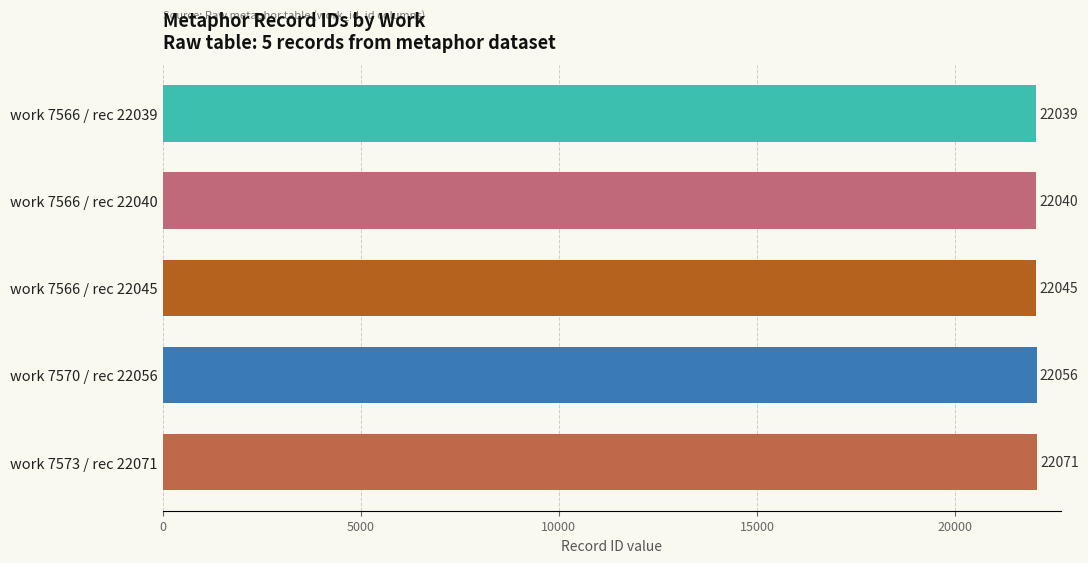

The chart shows a value of 22039 at work 7566 / rec 22039. True or false?

True